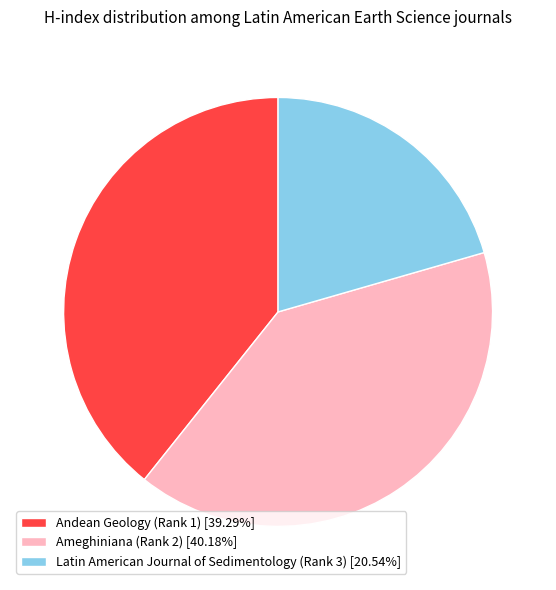

Combined, do Ameghiniana (Rank 2) [40.18%] and Latin American Journal of Sedimentology (Rank 3) [20.54%] account for over 50%?

Yes